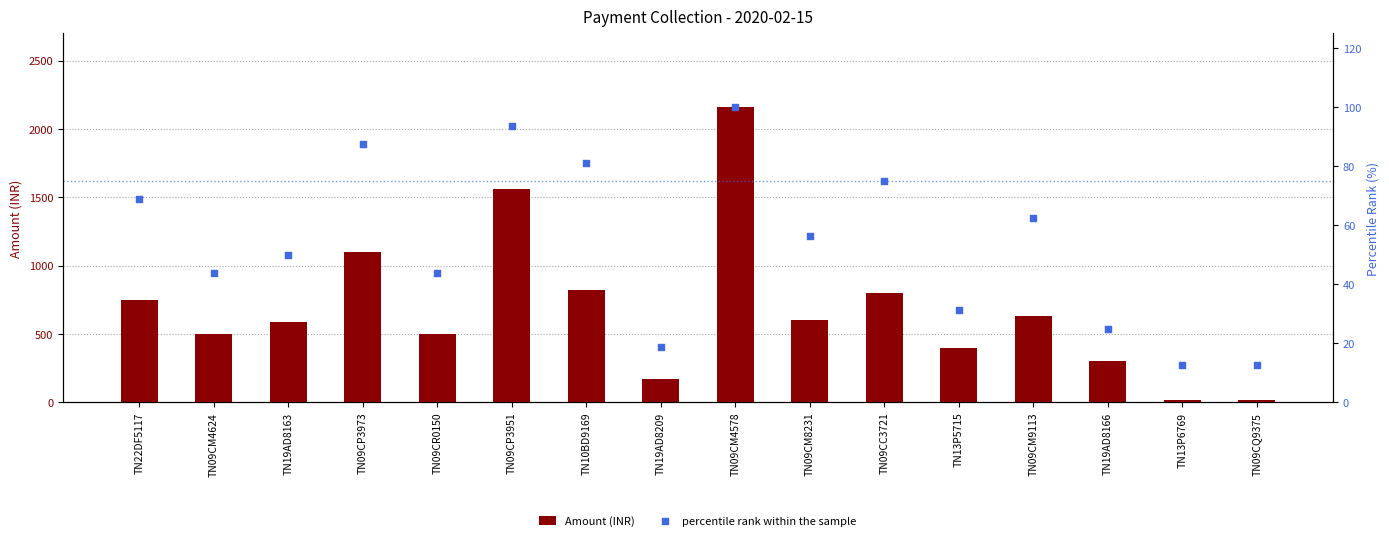

Which series has the largest total across all categories?

Amount (INR)